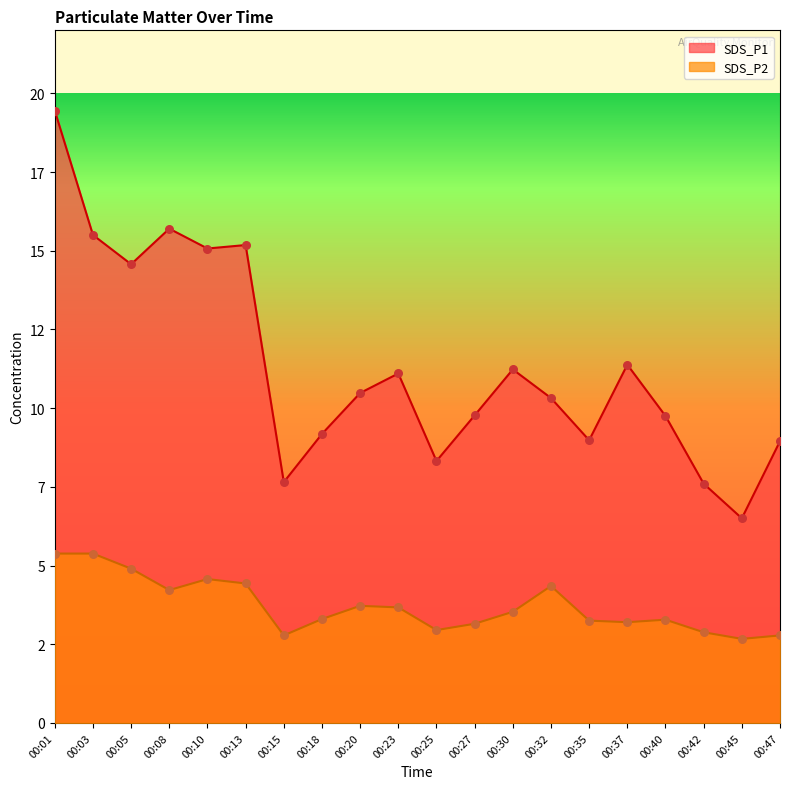

Is the value of SDS_P1 at 00:25 greater than the value of SDS_P2 at 00:27?

Yes